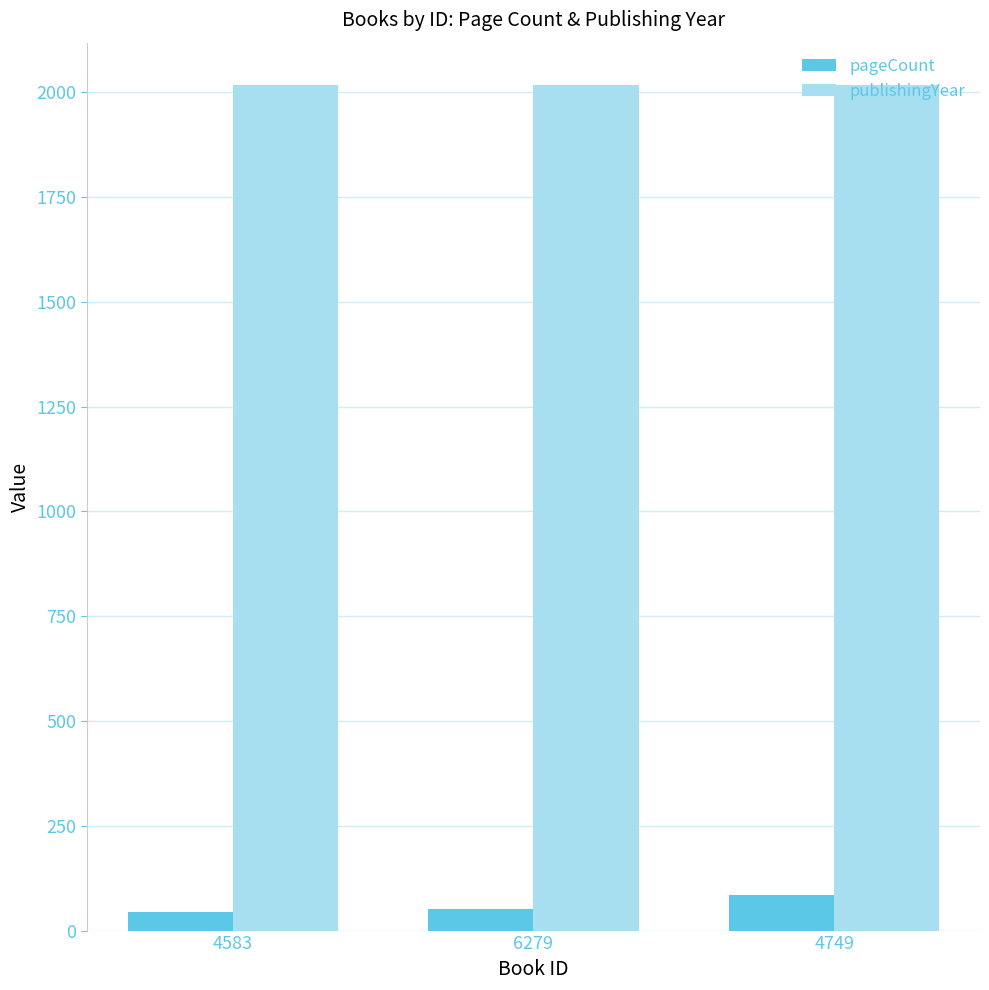

What is the smallest value displayed?

44